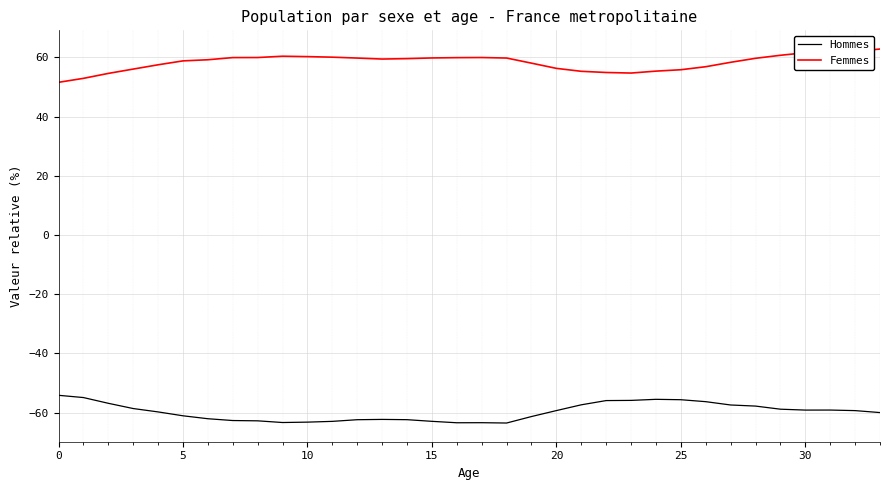

Rank the series by their average value, from lowest to highest.

Hommes, Femmes